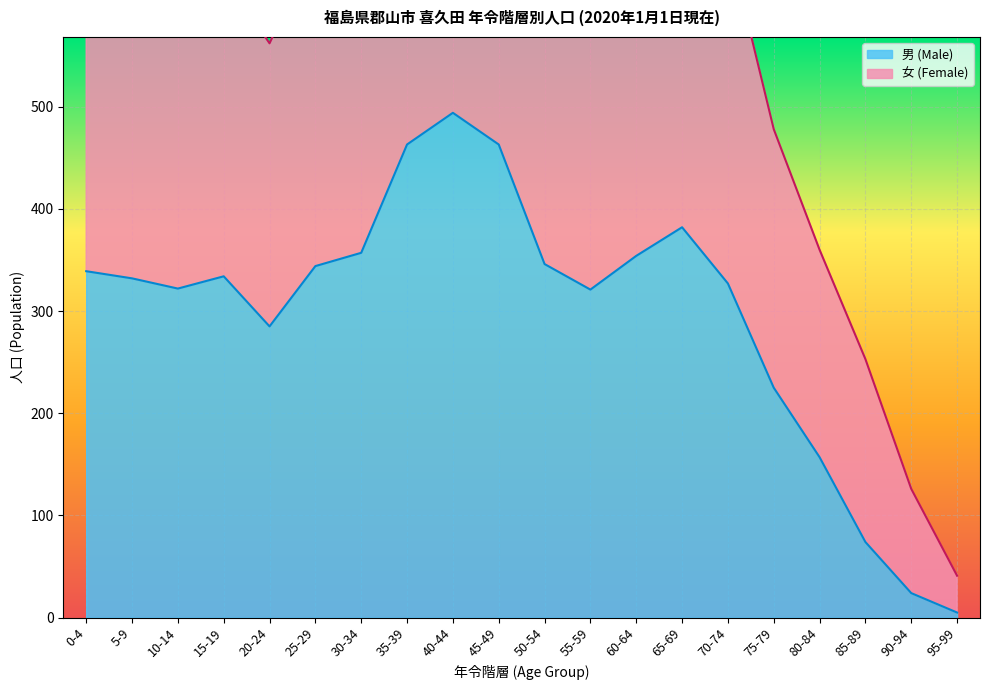

What is the value of the 女 (Female) point at the 1st from the left?

636